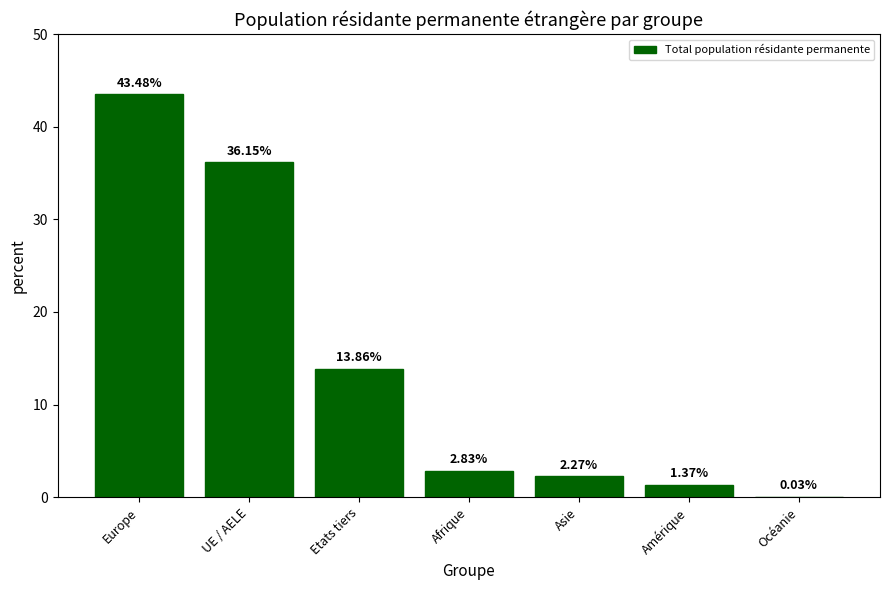

Count the number of data series in this chart.

1